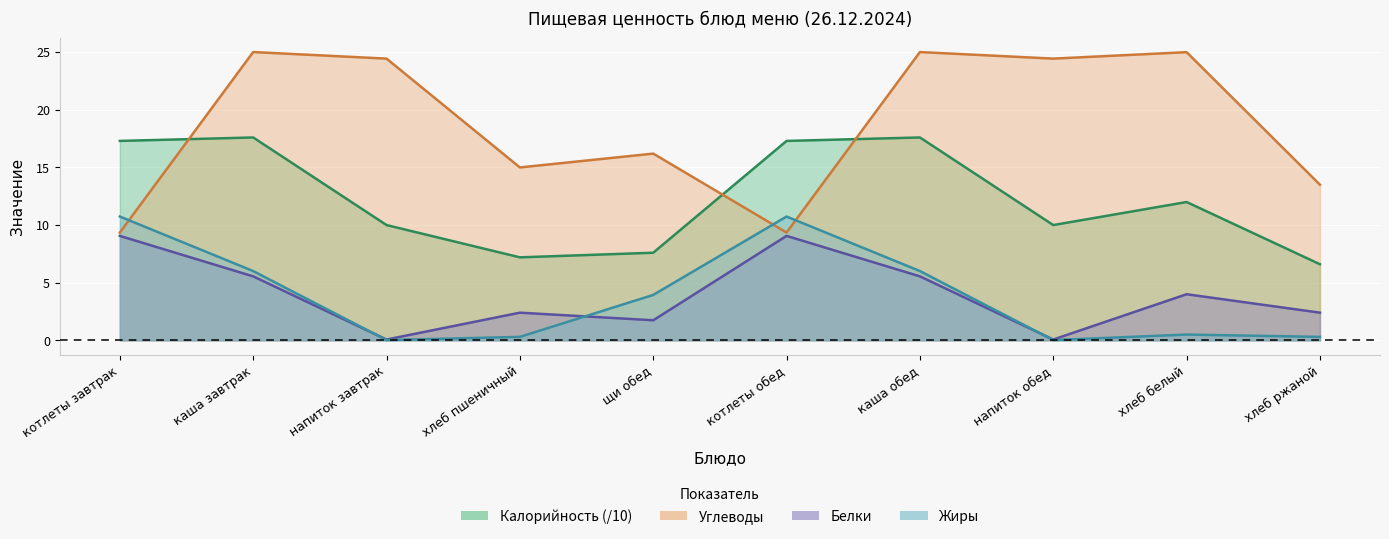

True or false: Белки and Калорийность cross at least once.

False